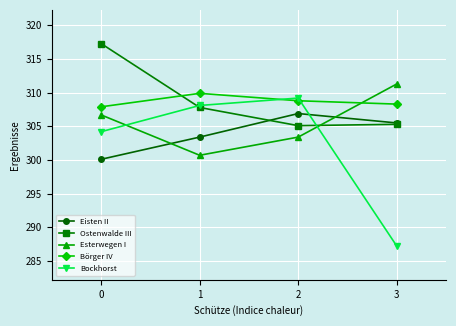

What is the spread (max minus min) of values at 2?

5.8